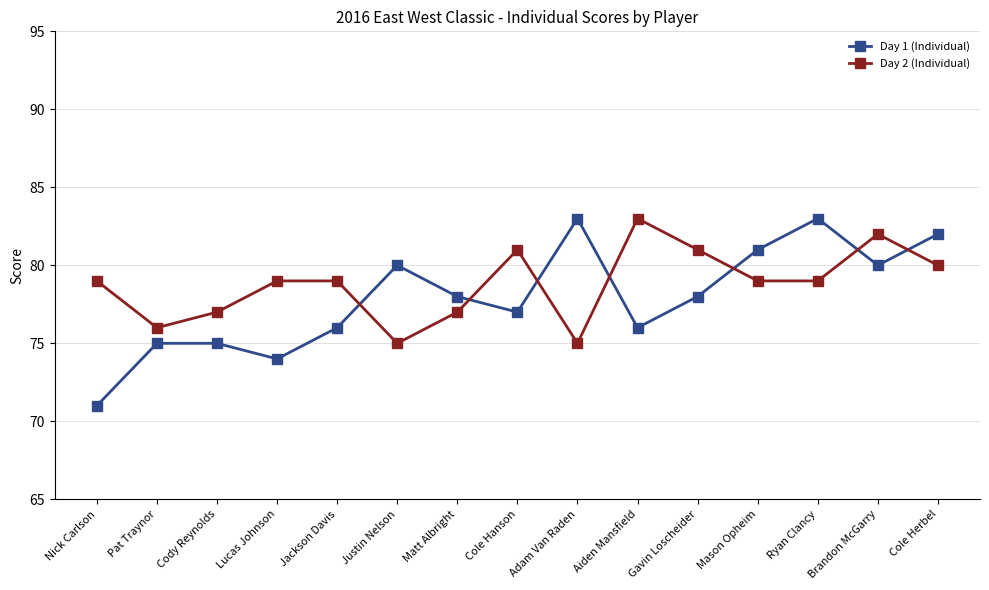

What are all the series names shown in the legend?

Day 1 (Individual), Day 2 (Individual)